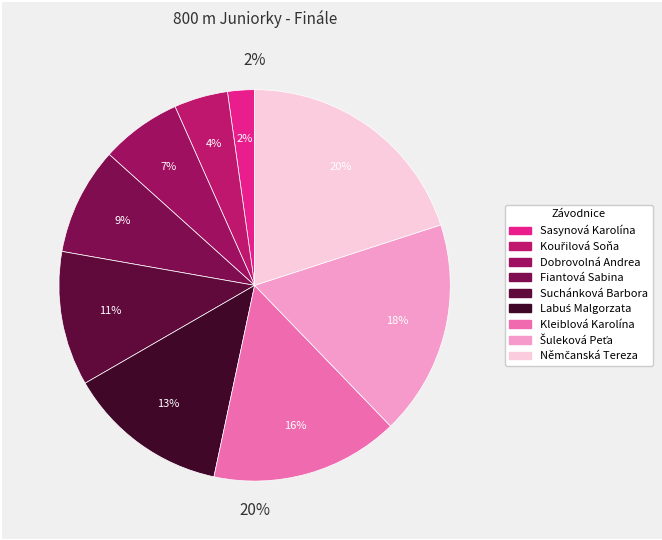

Does Fiantová Sabina account for over 50% of the chart?

No